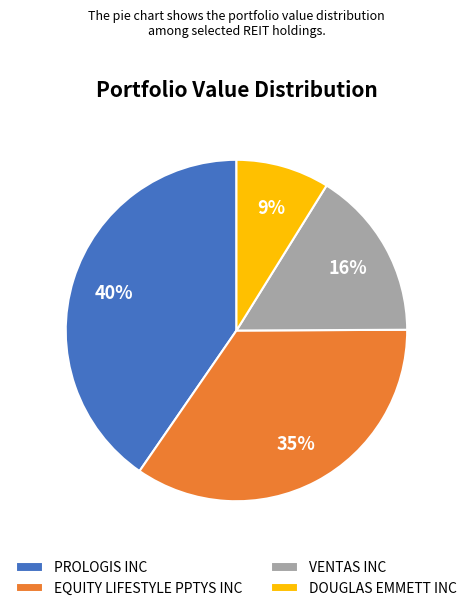

What is the largest slice in the pie chart?

PROLOGIS INC